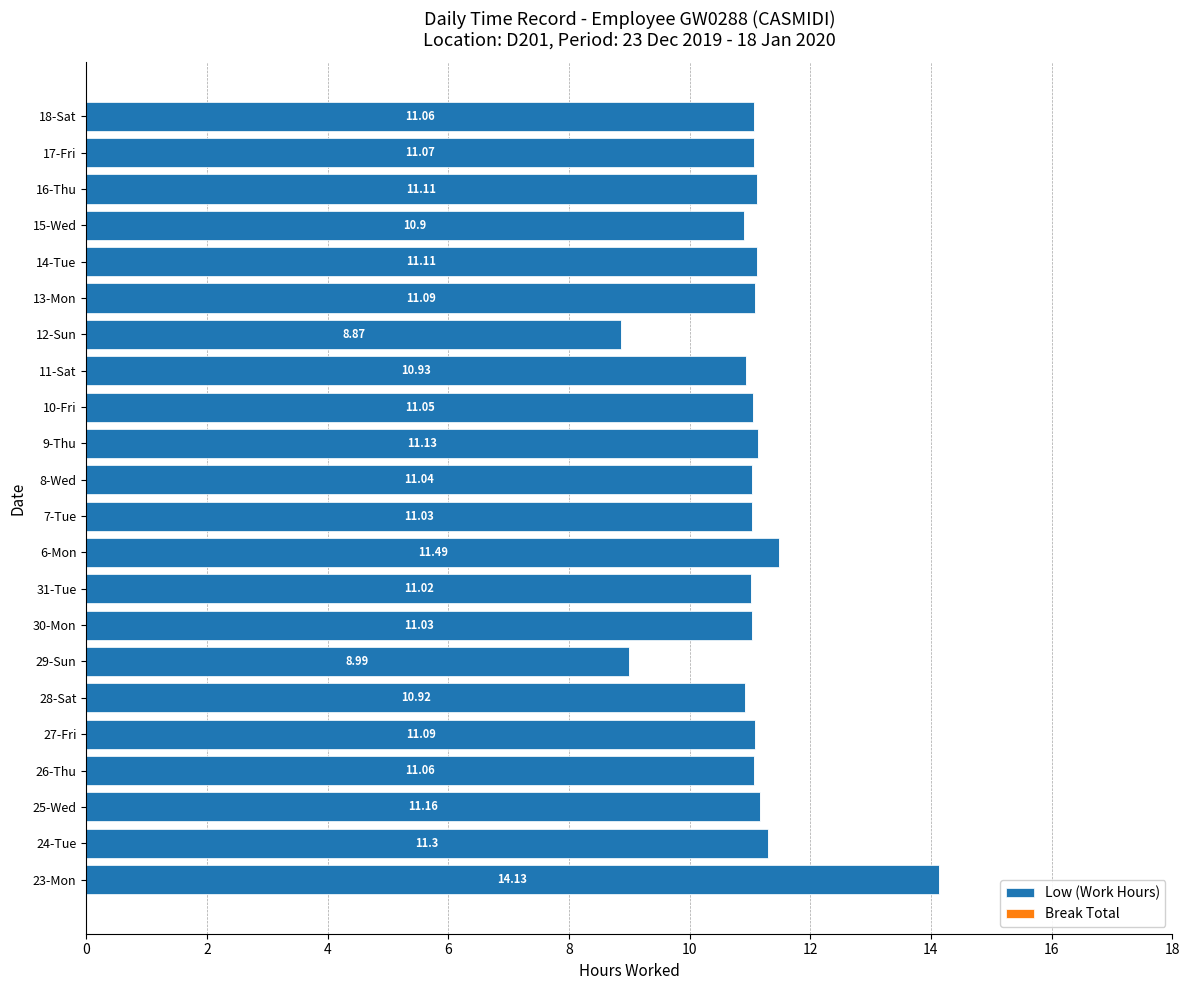

What is the sum of all values?

242.6